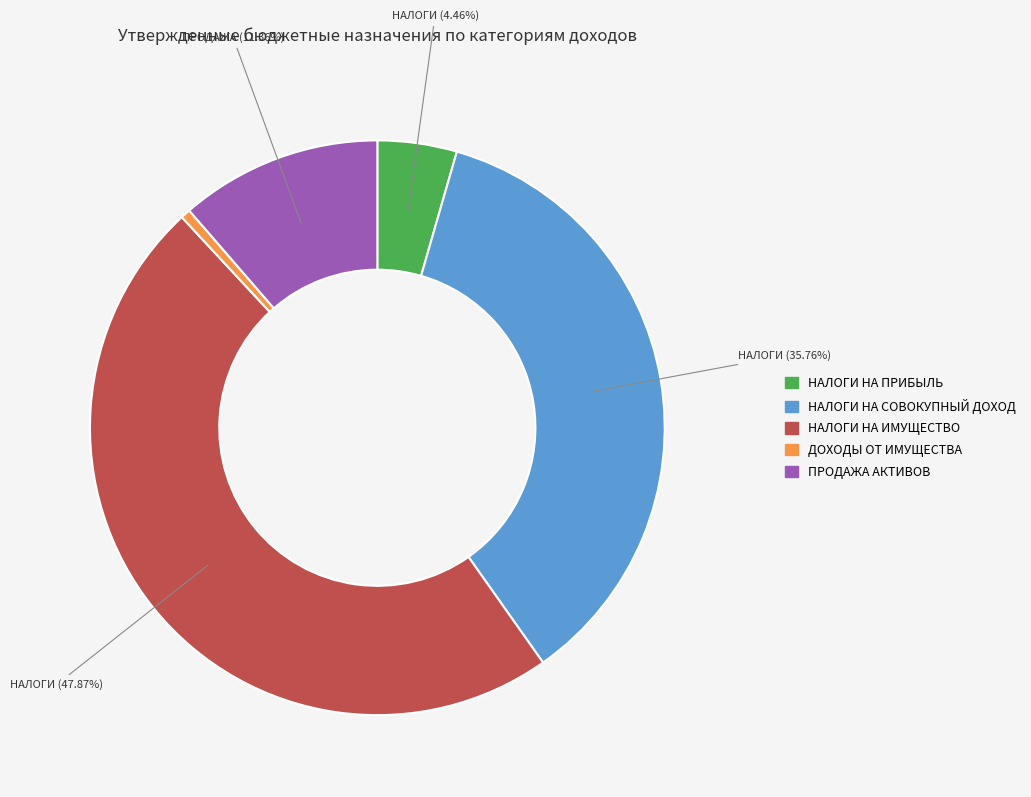

What percentage is the НАЛОГИ НА ИМУЩЕСТВО slice, to the nearest percent?

48%